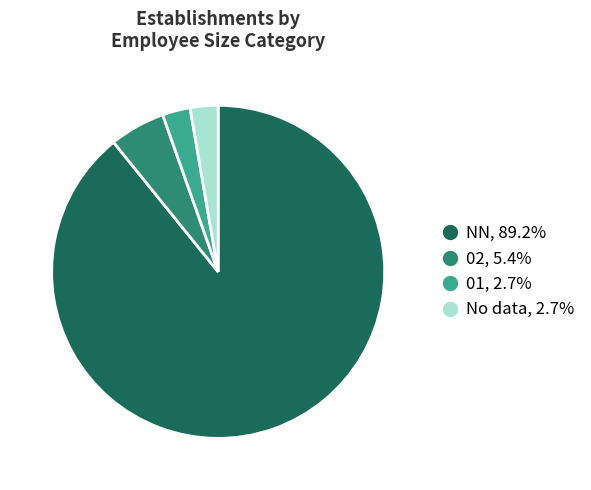

Is there any slice that represents more than half of the pie?

Yes